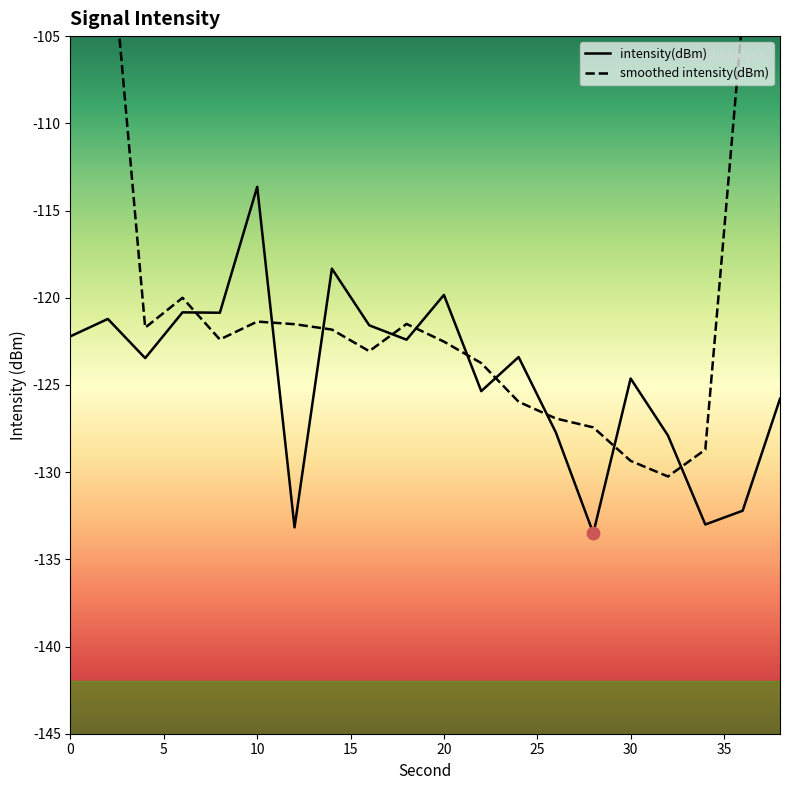

What is the change in value from 4 to 22?

-1.9